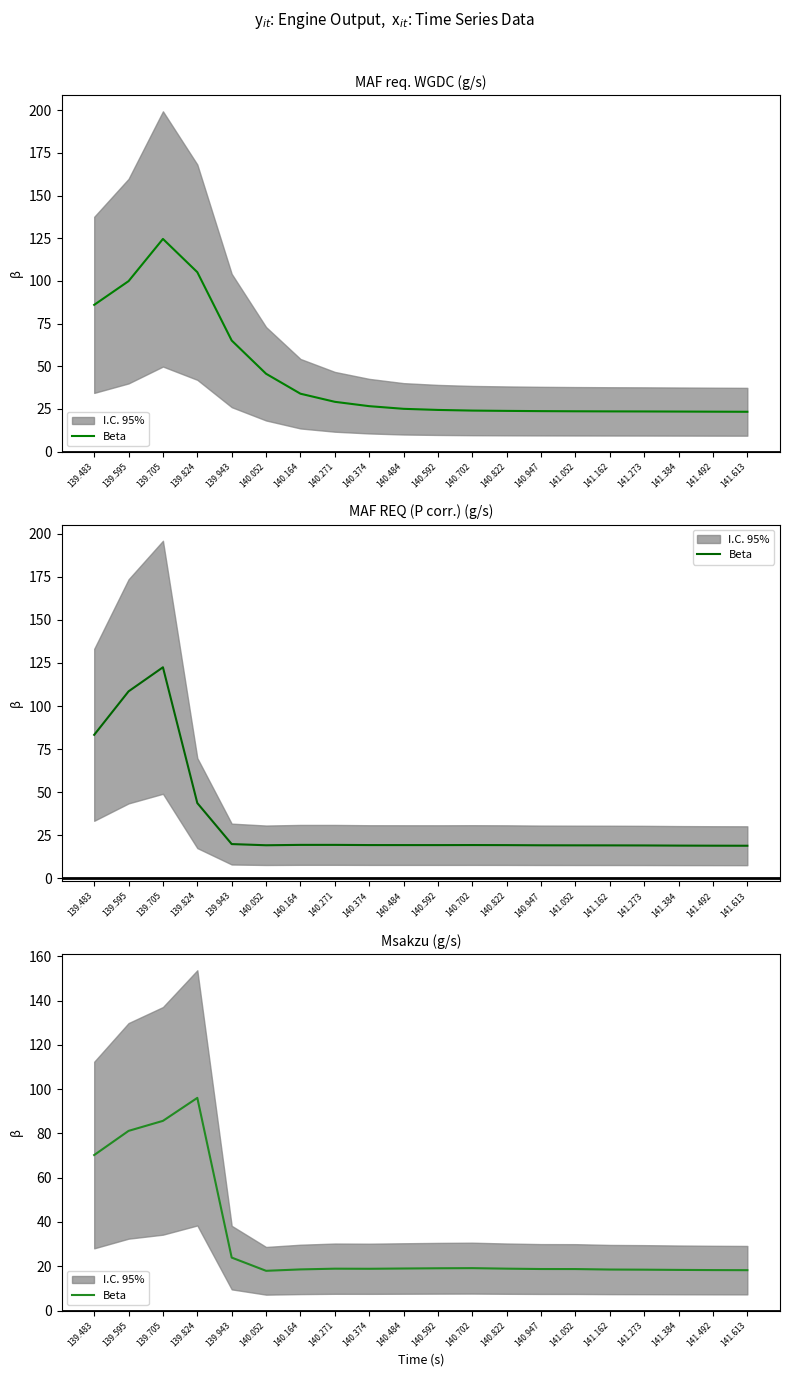

List the labels in order of value, largest first.

139.824, 139.705, 139.595, 139.483, 139.943, 140.702, 140.592, 140.484, 140.822, 140.271, 140.374, 140.947, 141.052, 140.164, 141.162, 141.273, 141.384, 141.492, 141.613, 140.052